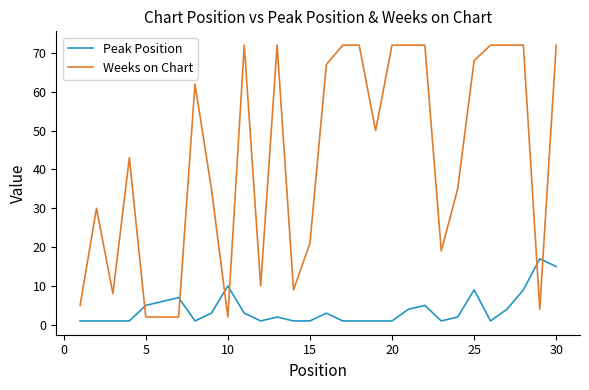

What is the maximum value for Weeks on Chart?

72